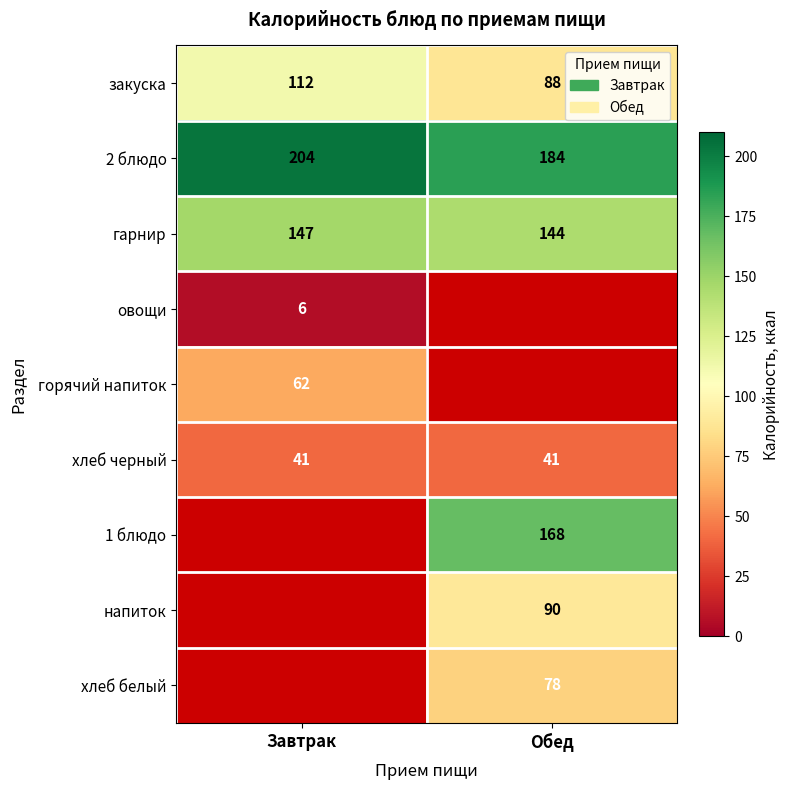

At how many categories does at least one series exceed 17?

2